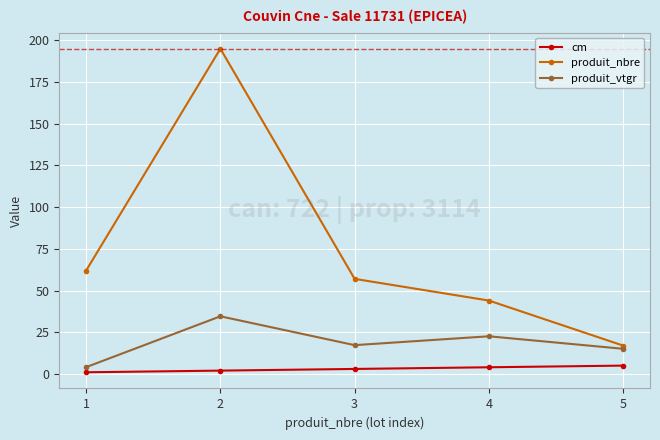

True or false: produit_nbre and cm intersect in this chart.

False